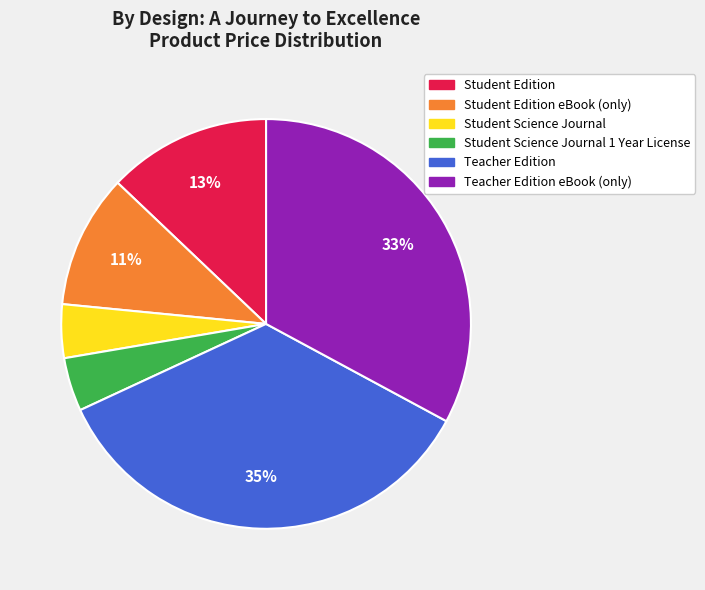

To the nearest percent, what is the difference between the largest and smallest slice percentages?

31%